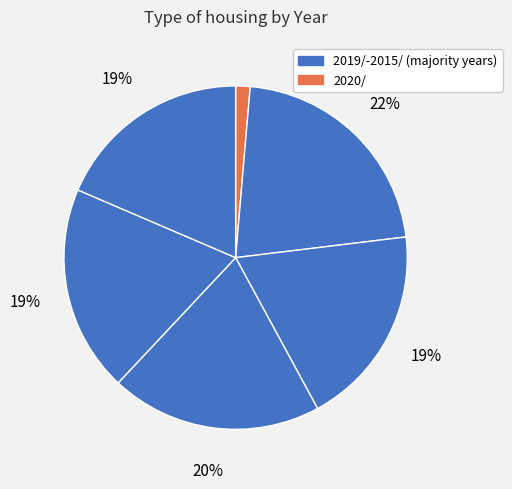

How many slices are in this pie chart?

6